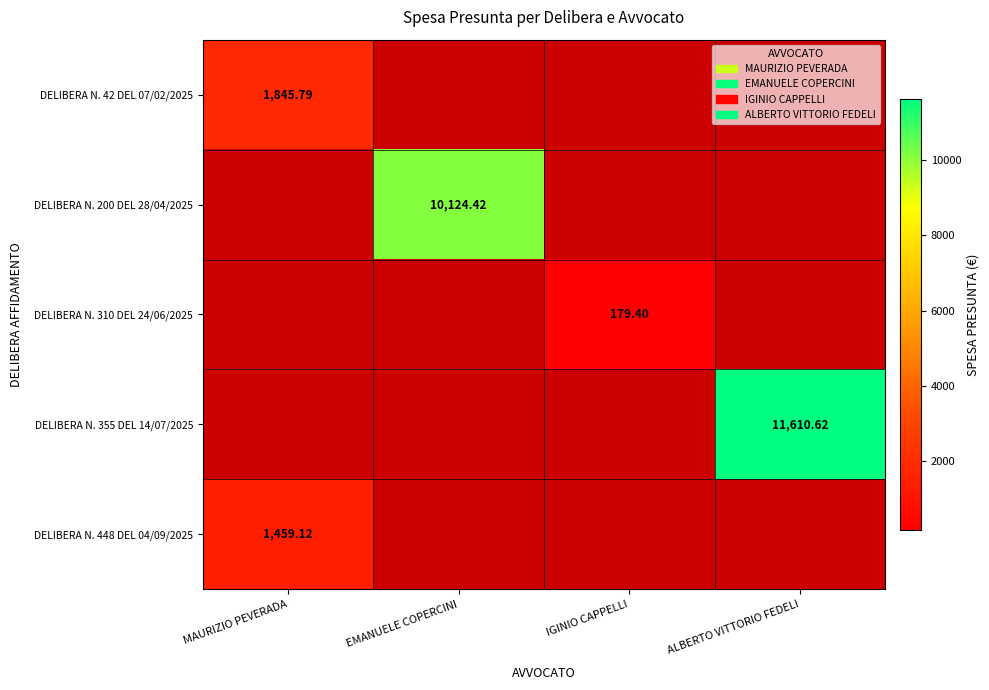

What is the maximum value shown in the chart?

11610.6